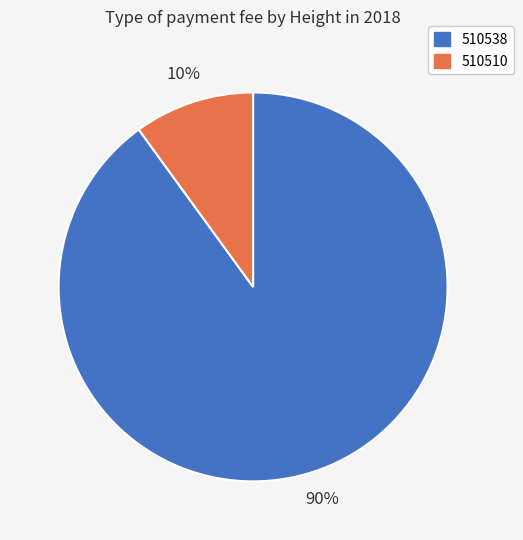

What percentage is the 510538 slice, to the nearest percent?

90%